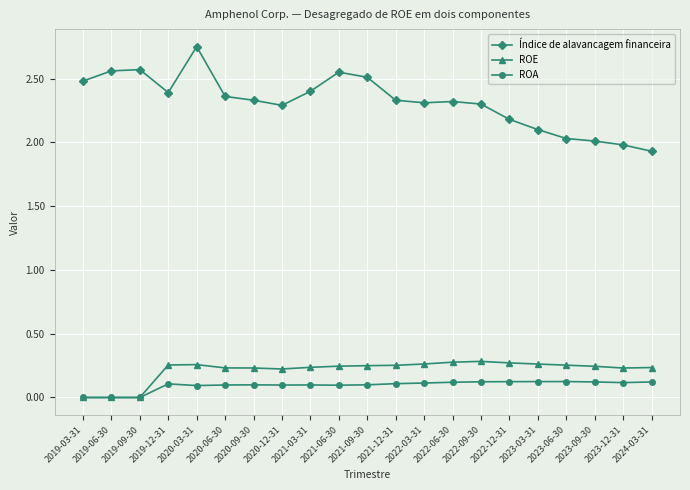

True or false: Índice de alavancagem financeira has more than 1 points higher than both neighbors.

True